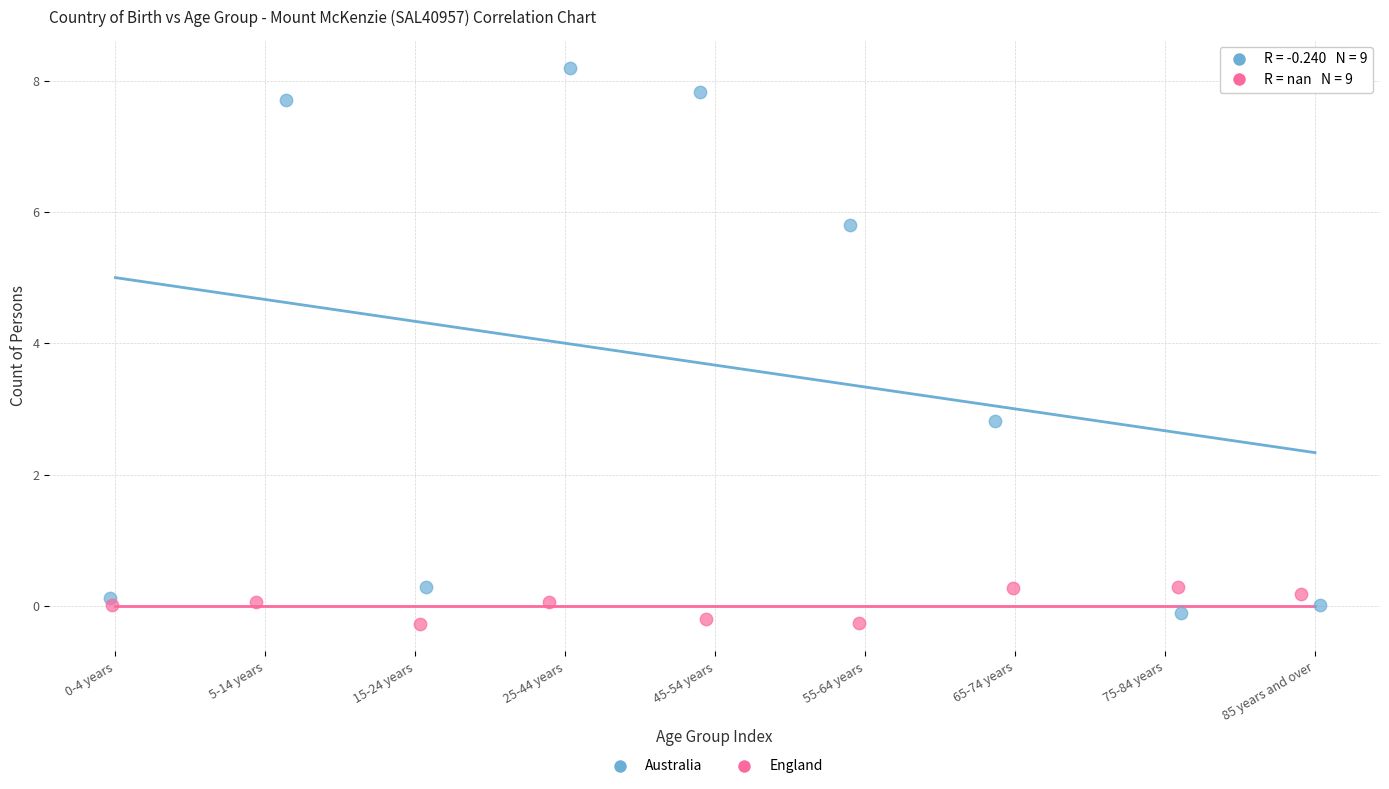

Which series reaches the minimum Y coordinate?

England